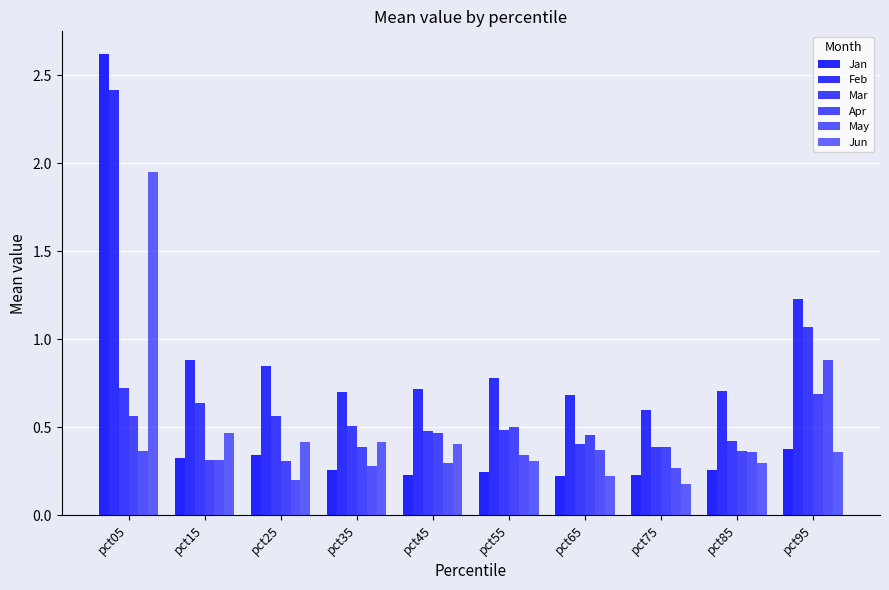

Is it true that Apr equals 0.8 at pct45?

False